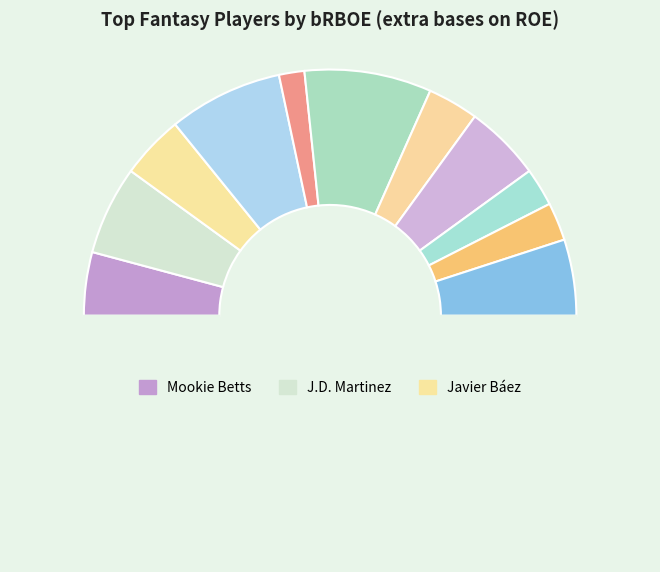

How many slices are in this pie chart?

12